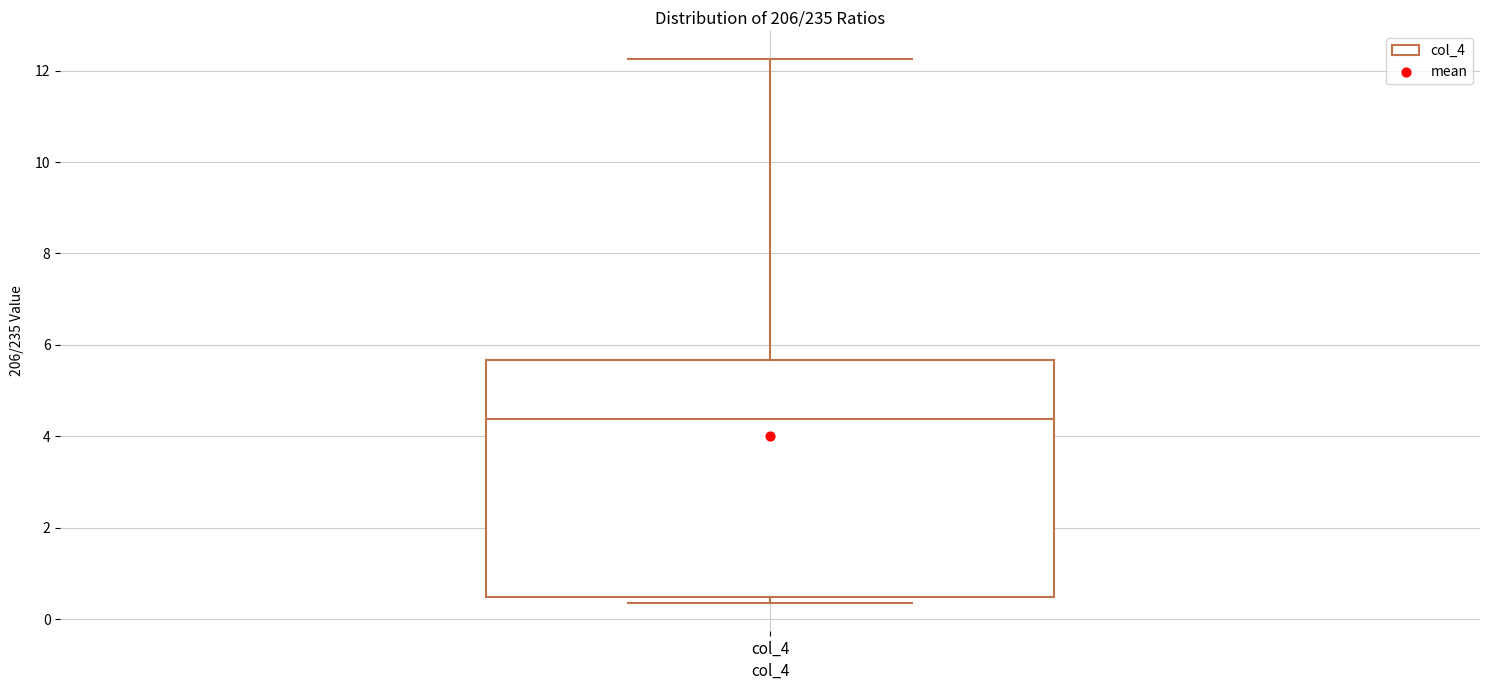

Transcribe this box plot: give where the median line is, the range the box spans, and where the two whiskers end, as read against the y-axis. The values are not printed on the chart, so give them approximately, as read against the axis.

median 4.4, box 0.4 to 5.6, whiskers 0.4 (just below the box's lower edge) to 12.2